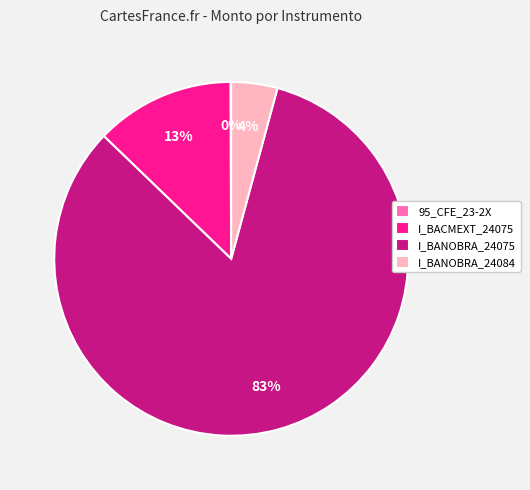

Between I_BACMEXT_24075 and I_BANOBRA_24075, which is larger?

I_BANOBRA_24075